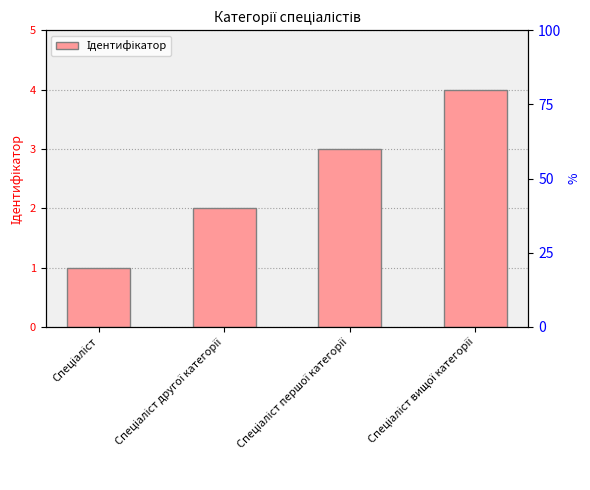

The chart shows a value of 3 at Спеціаліст вищої категорії. True or false?

False